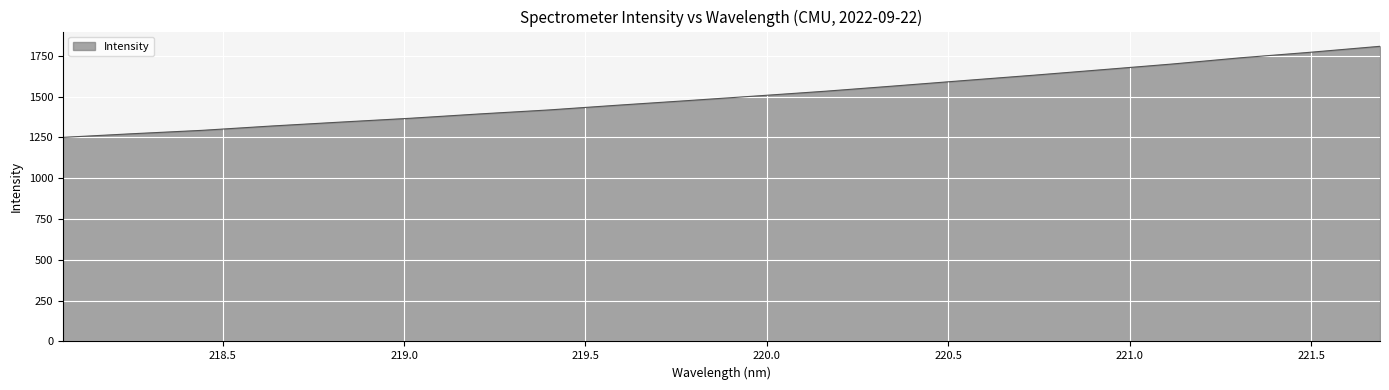

What is the difference between the maximum and minimum values?

557.8